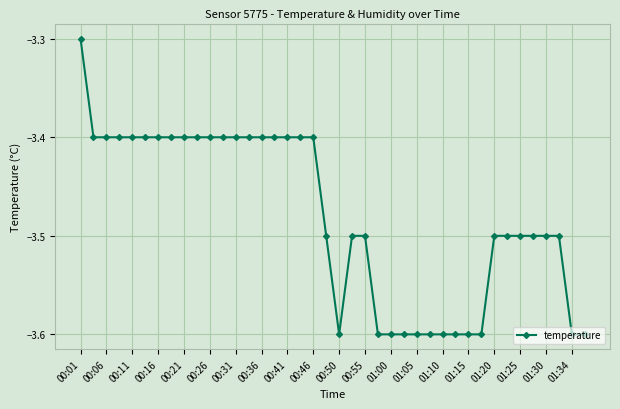

What is the difference between the maximum and minimum values?

0.3